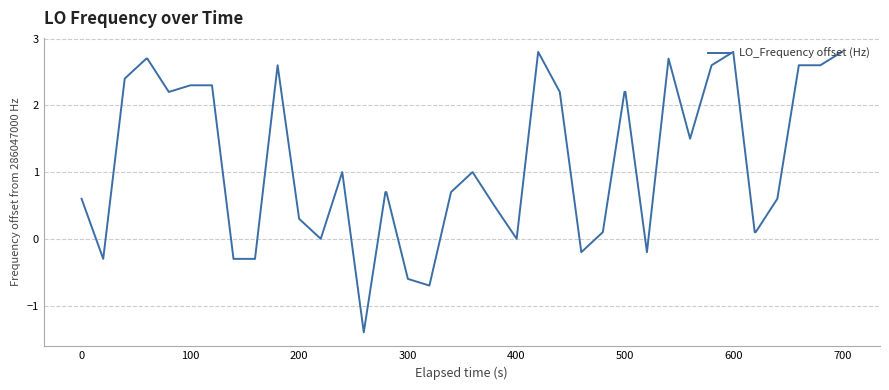

How many lines are shown in the chart?

1